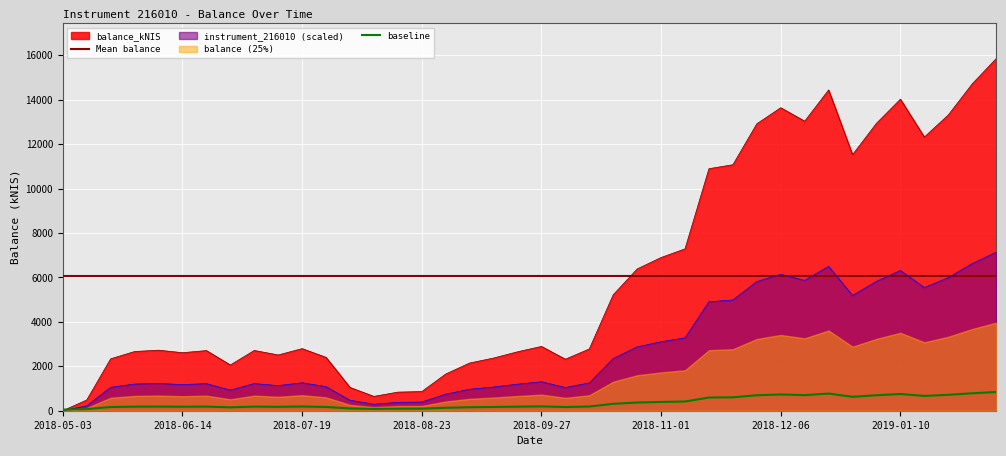

Rank the categories by value from lowest to highest.

2018-05-03, 2018-05-17, 2018-08-09, 2018-08-16, 2018-08-23, 2018-08-02, 2018-08-30, 2018-06-28, 2018-09-06, 2018-10-04, 2018-05-24, 2018-09-13, 2018-07-26, 2018-07-12, 2018-06-14, 2018-09-20, 2018-05-31, 2018-06-21, 2018-07-05, 2018-06-07, 2018-10-11, 2018-07-19, 2018-09-27, 2018-10-18, 2018-10-25, 2018-11-01, 2018-11-08, 2018-11-15, 2018-11-22, 2018-12-27, 2019-01-17, 2018-11-29, 2019-01-03, 2018-12-13, 2019-01-24, 2018-12-06, 2019-01-10, 2018-12-20, 2019-01-31, 2019-02-07